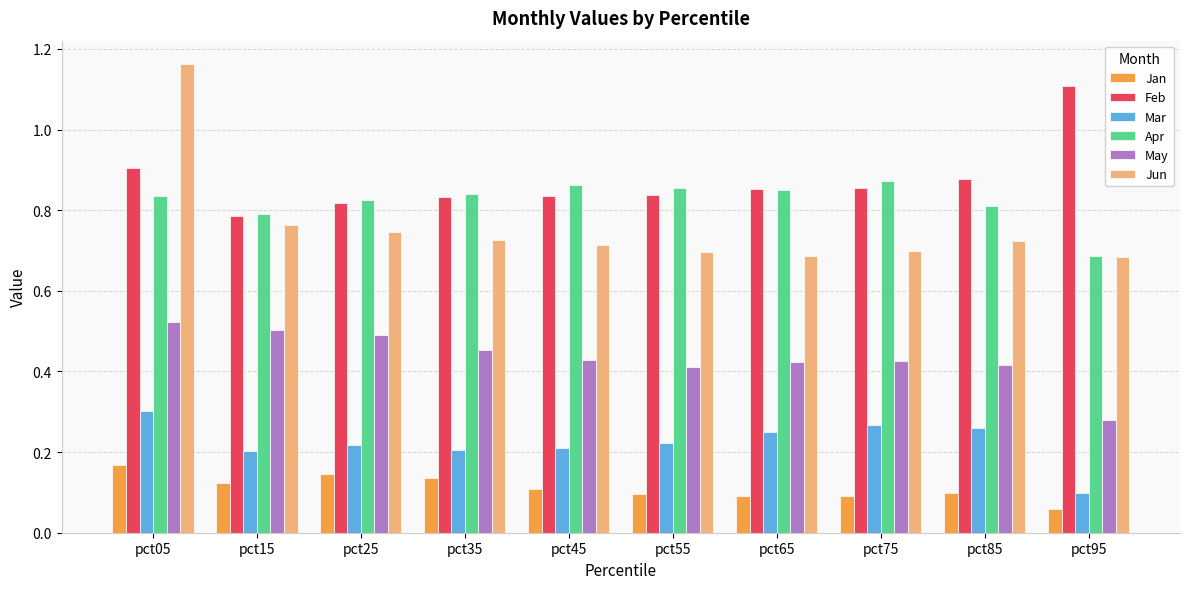

Is the value of Jan at pct65 greater than the value of Mar at pct05?

No